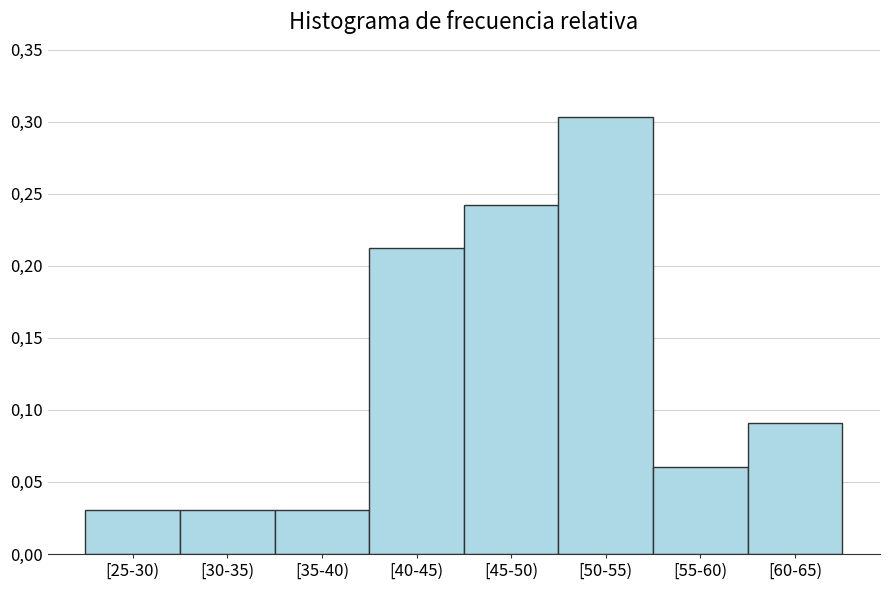

Are the bars horizontal?

No